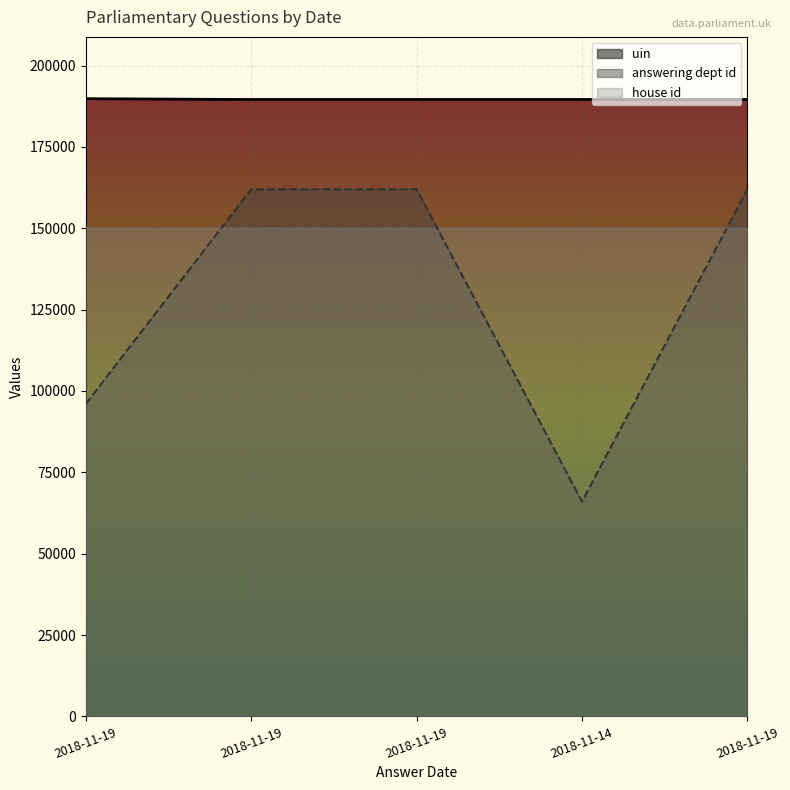

Reading left to right, what are all the values shown in this chart?

uin: 189833	189549	189550	189552	189553
answering dept id: 96000	162000	162000	66000	162000